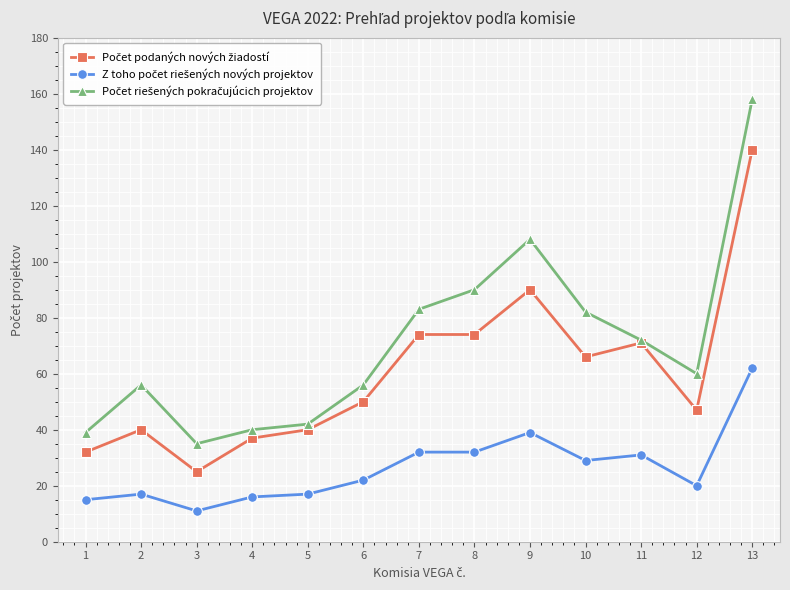

At which category is the sum across all series the highest?

13